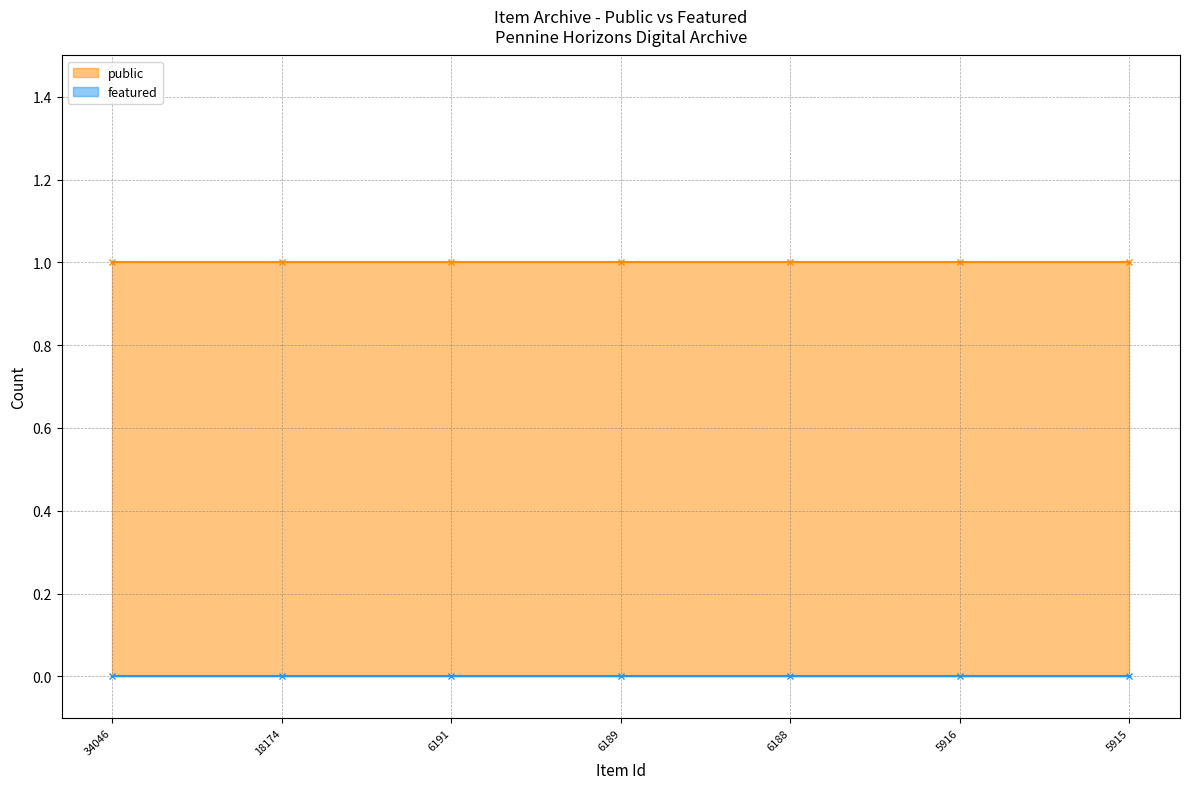

True or false: public and featured cross at least once.

False